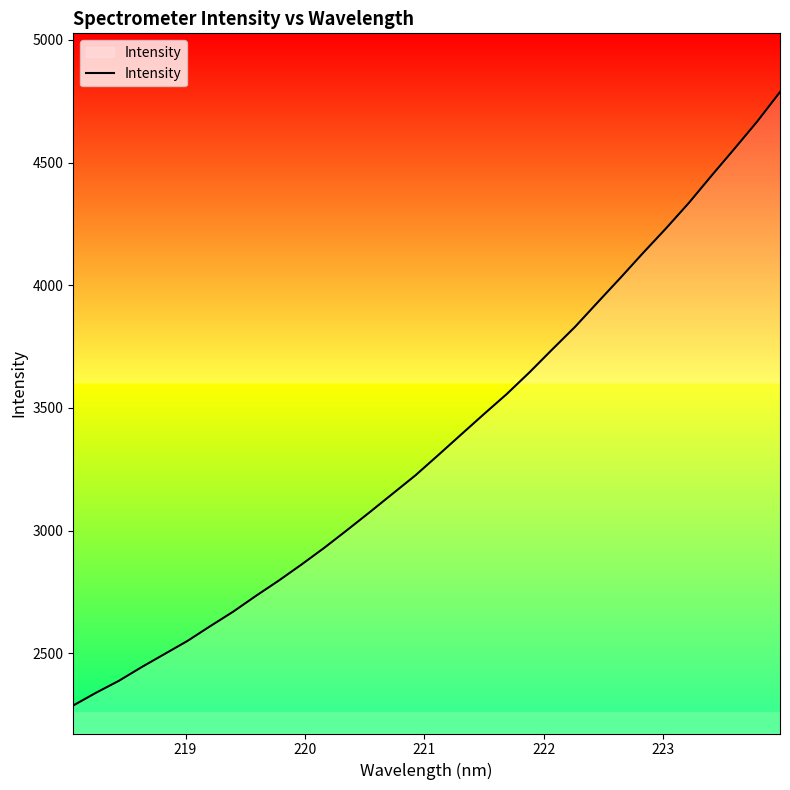

What is the minimum value shown in the chart?

2286.8